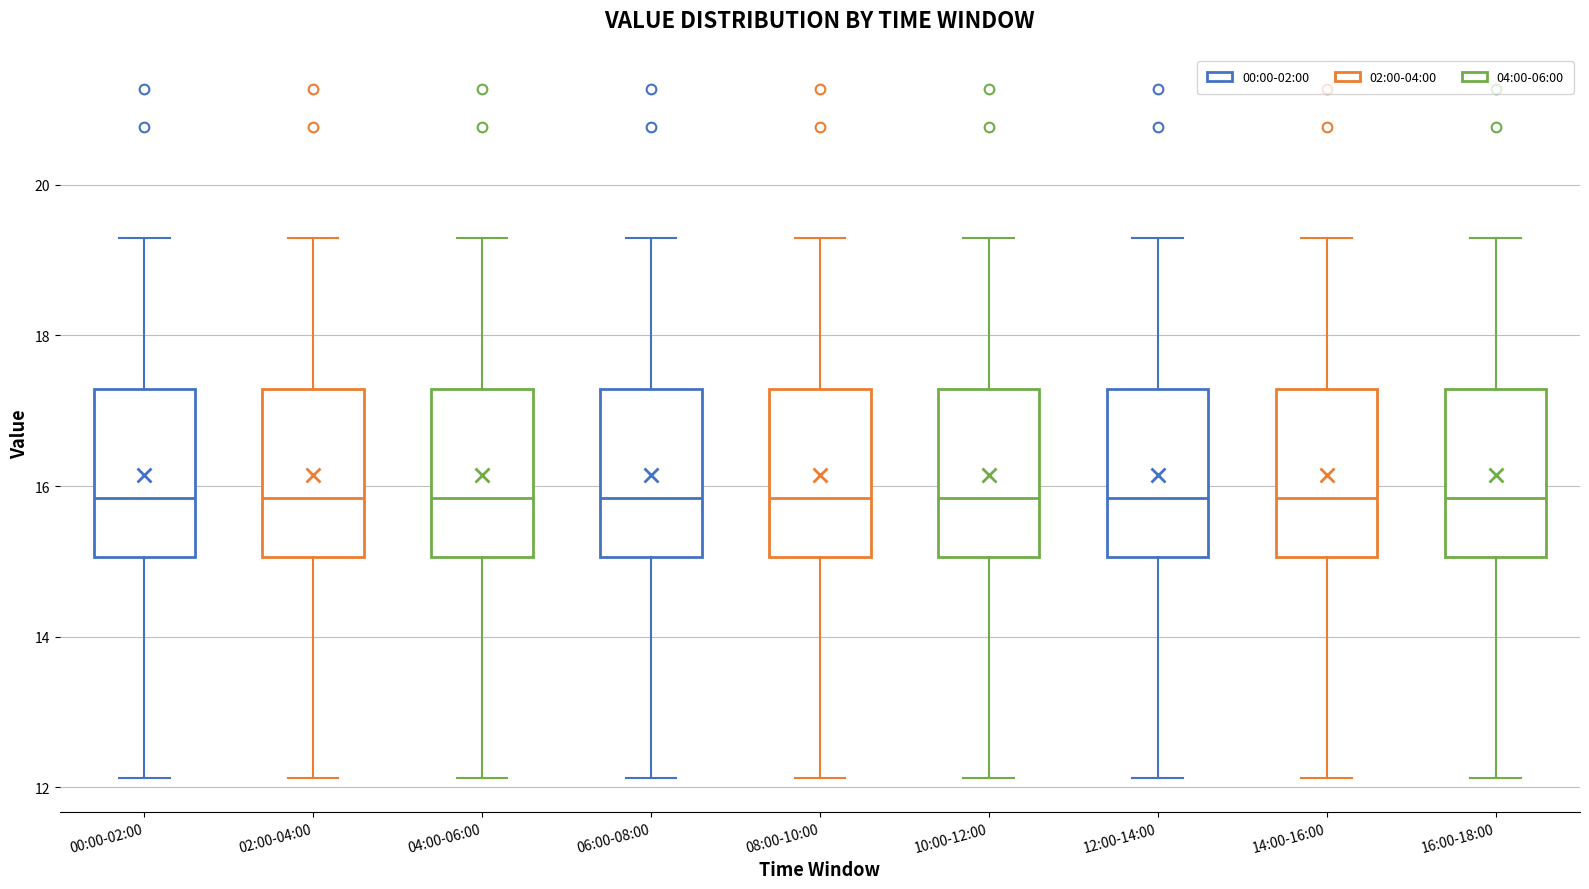

Reading left to right, transcribe this box plot: for each box, give where its median line is, the range the box spans, and where its two whiskers end, as read against the y-axis. The values are not printed on the chart, so give them approximately, as read against the axis.

00:00-02:00: median 15.8, box 15.0 to 17.2, whiskers 12.2 to 19.4
02:00-04:00: median 15.8, box 15.0 to 17.2, whiskers 12.2 to 19.4
04:00-06:00: median 15.8, box 15.0 to 17.2, whiskers 12.2 to 19.4
06:00-08:00: median 15.8, box 15.0 to 17.2, whiskers 12.2 to 19.4
08:00-10:00: median 15.8, box 15.0 to 17.2, whiskers 12.2 to 19.4
10:00-12:00: median 15.8, box 15.0 to 17.2, whiskers 12.2 to 19.4
12:00-14:00: median 15.8, box 15.0 to 17.2, whiskers 12.2 to 19.4
14:00-16:00: median 15.8, box 15.0 to 17.2, whiskers 12.2 to 19.4
16:00-18:00: median 15.8, box 15.0 to 17.2, whiskers 12.2 to 19.4